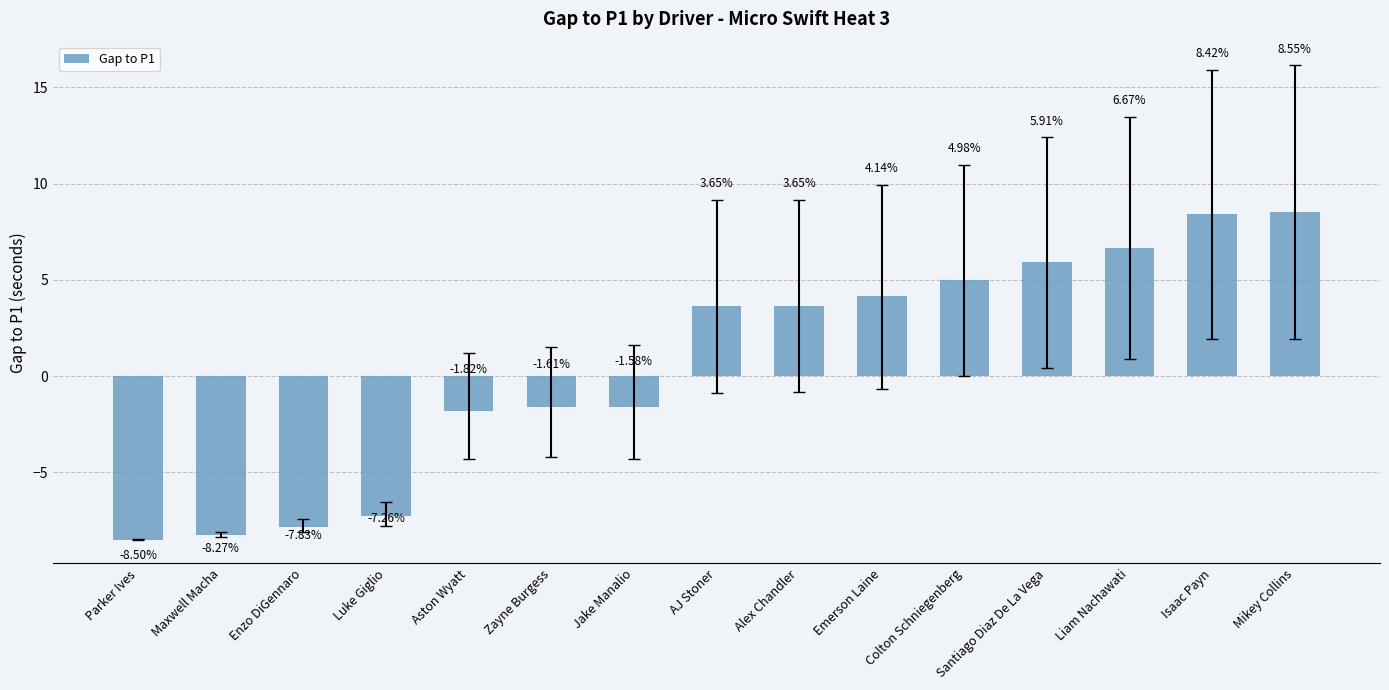

Between AJ Stoner and Parker Ives, which is larger?

AJ Stoner